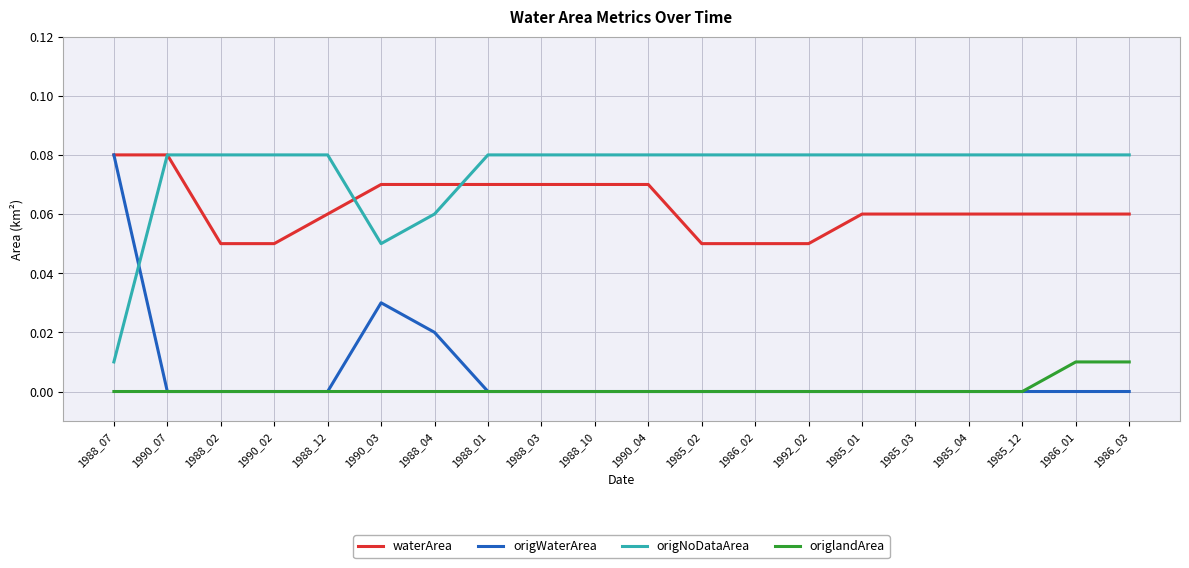

Is the value of origNoDataArea at 1990_03 greater than the value of origlandArea at 1990_03?

Yes